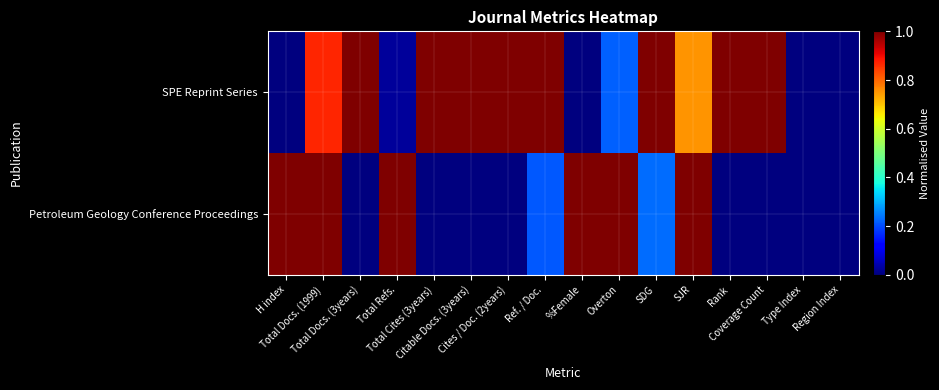

Rank the series by their maximum value, from lowest to highest.

SPE Reprint Series, Petroleum Geology Conference Proceedings